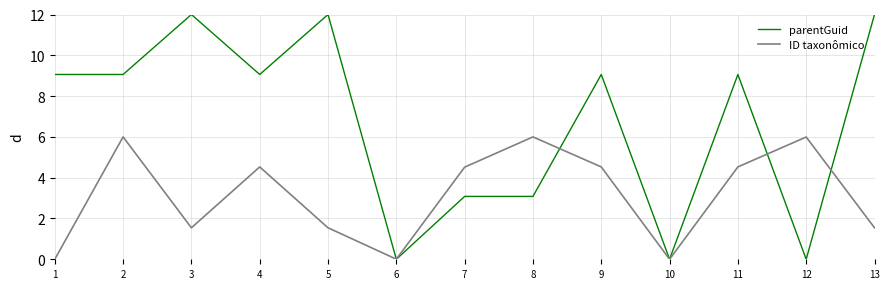

What is the difference between the highest and lowest values at 3?

10.5